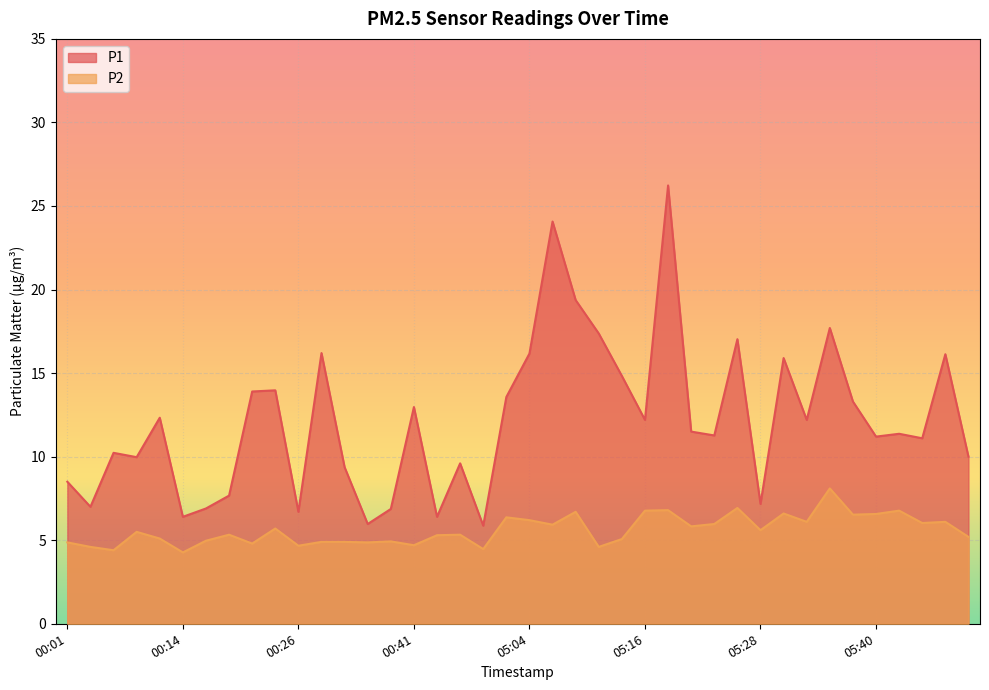

Reading left to right, list all the values displayed in this chart.

P1: 8.5	7.0	10.2	10.0	12.3	6.4	6.9	7.7	13.9	14.0	6.7	16.2	9.4	6.0	6.9	13.0	6.4	9.6	5.9	13.6	16.2	24.1	19.4	17.4	14.8	12.2	26.2	11.5	11.3	17.0	7.2	15.9	12.2	17.7	13.3	11.2	11.4	11.1	16.1	10.0
P2: 4.9	4.6	4.4	5.5	5.1	4.3	5.0	5.3	4.8	5.7	4.7	4.9	4.9	4.9	4.9	4.7	5.3	5.3	4.5	6.4	6.2	5.9	6.7	4.6	5.1	6.8	6.8	5.8	6.0	6.9	5.6	6.6	6.1	8.1	6.5	6.6	6.8	6.0	6.1	5.2